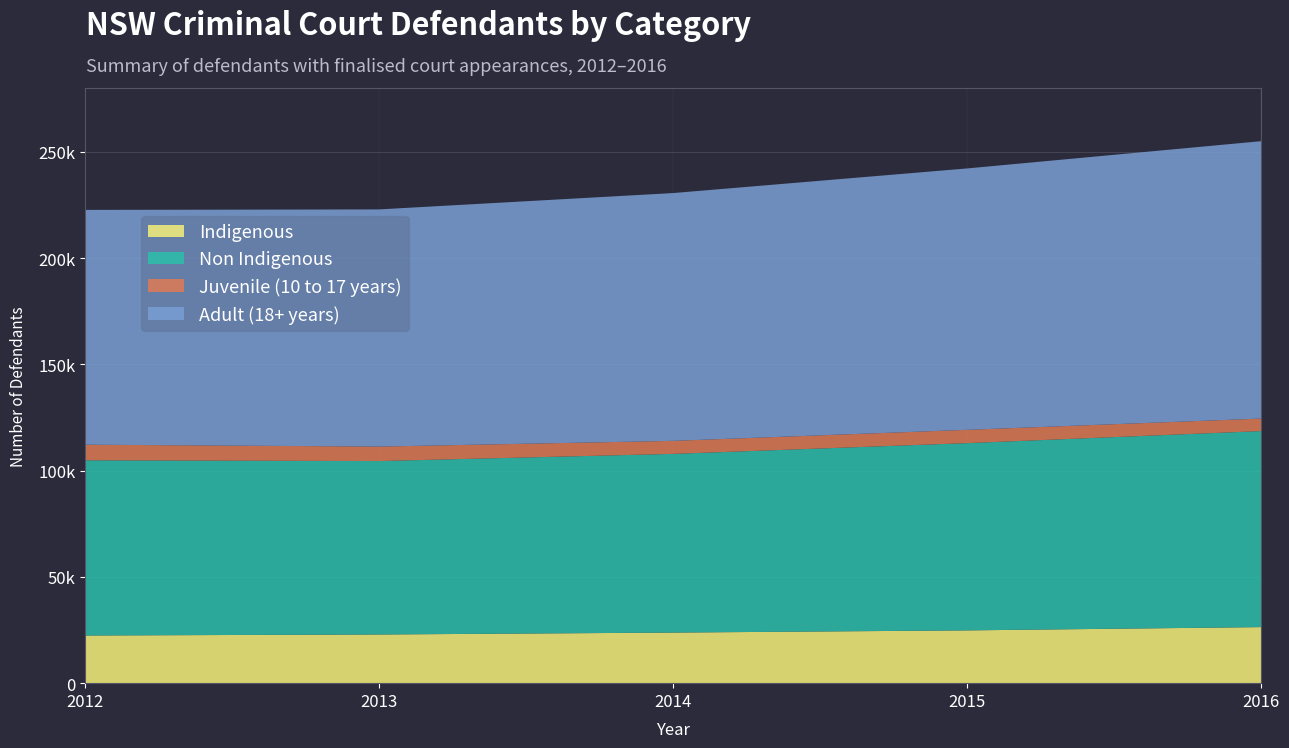

Reading left to right, extract all data points from this chart.

Indigenous: 2012=22425	2013=22899	2014=23800	2015=24833	2016=26376
Non Indigenous: 2012=82433	2013=81605	2014=84071	2015=88100	2016=92232
Juvenile (10 to 17 years): 2012=7338	2013=6797	2014=6126	2015=6255	2016=5874
Adult (18+ years): 2012=110462	2013=111585	2014=116582	2015=122978	2016=130509